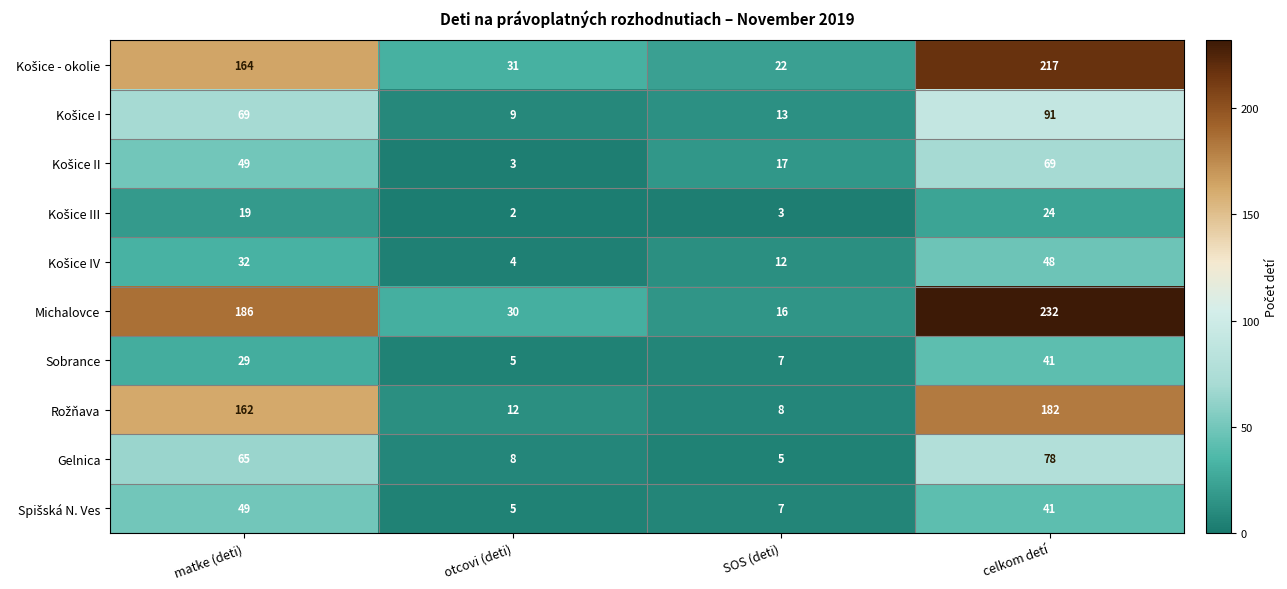

At which category is the sum across all series the highest?

celkom detí